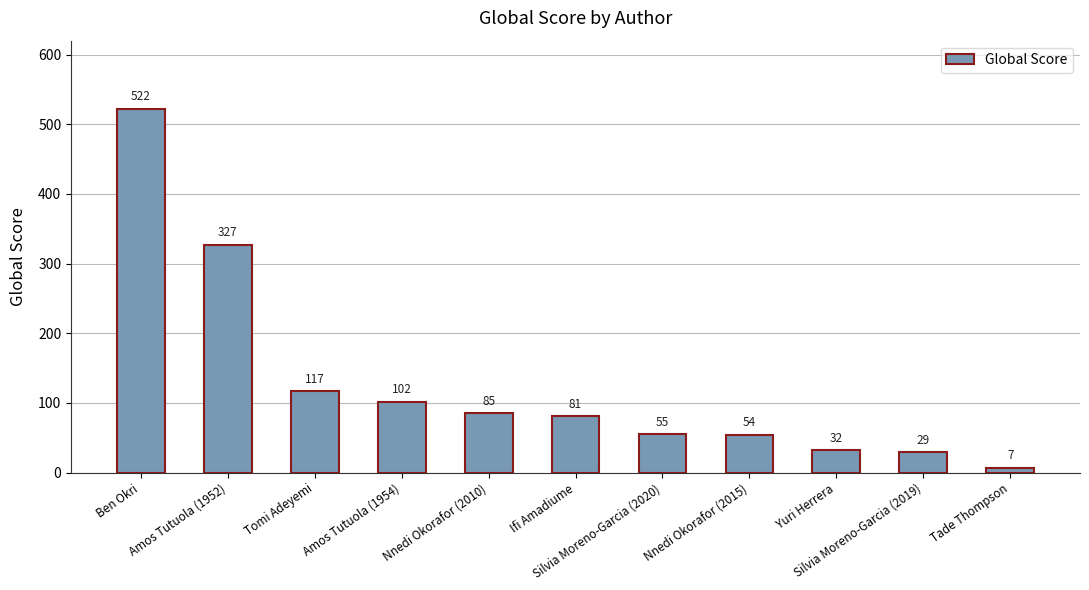

The chart shows a value of 25 at Silvia Moreno-Garcia (2020). True or false?

False